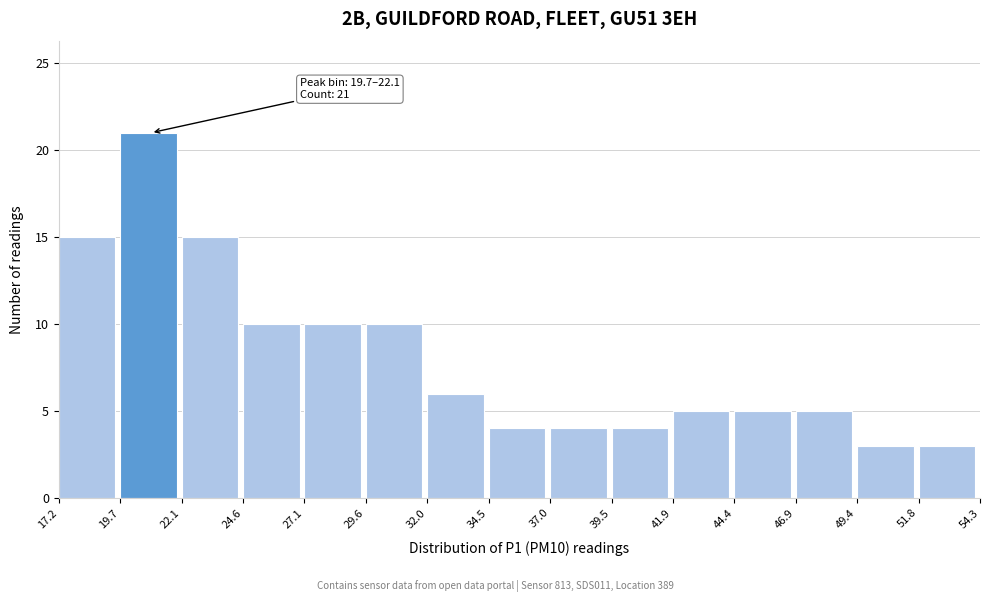

Over which range of the x-axis is the bar tallest?

19.7 to 22.1